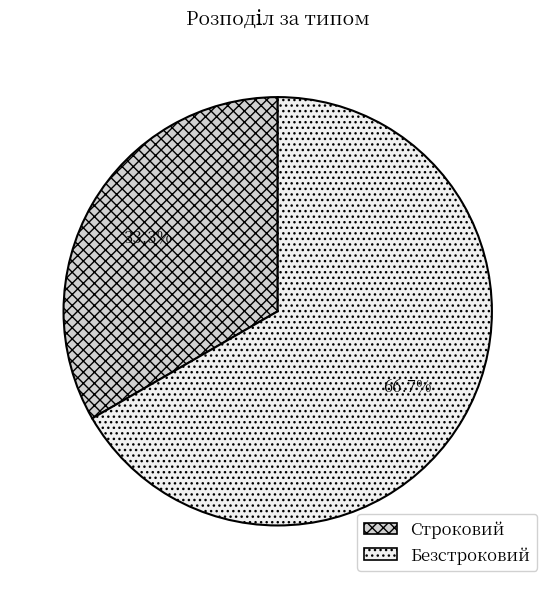

Combined, do Строковий and Безстроковий account for over 50%?

Yes